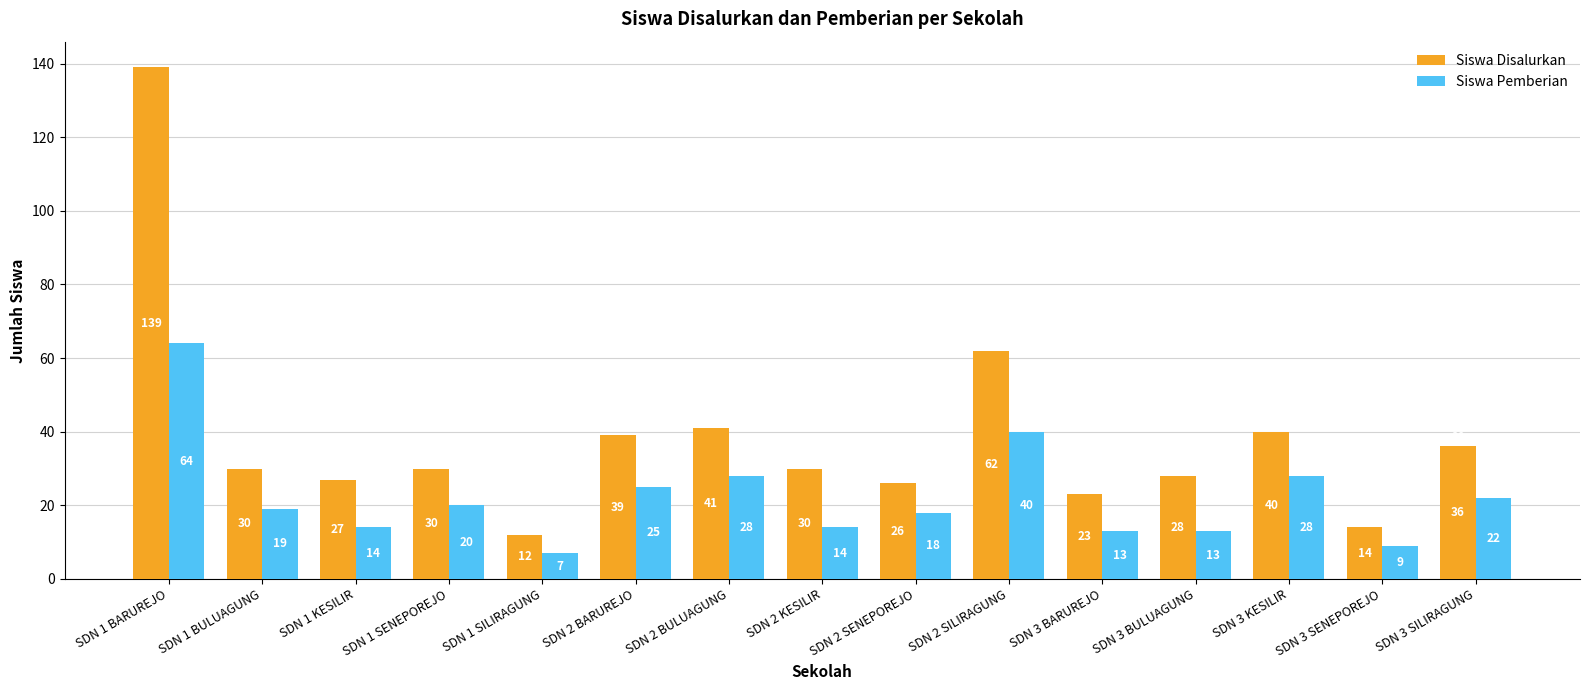

At which label is Siswa Pemberian closest to 35?

SDN 2 SILIRAGUNG